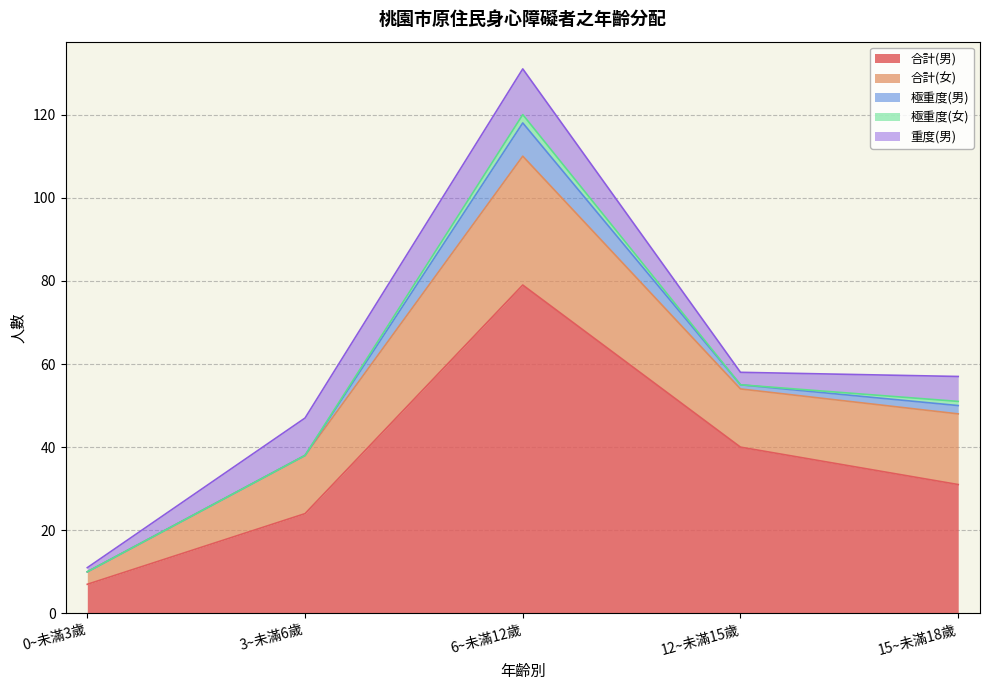

What is the difference between the second highest and second lowest values in the 極重度(女) series?

1